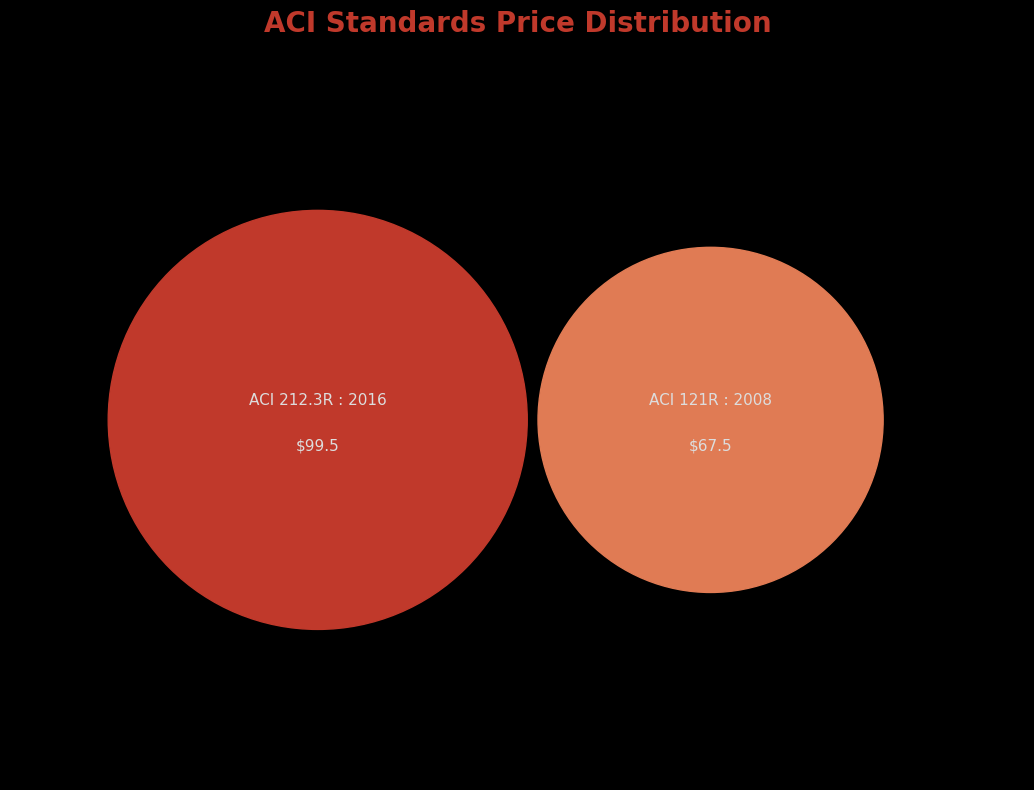

Between ACI 121R : 2008 and ACI 212.3R : 2016, which is larger?

ACI 212.3R : 2016